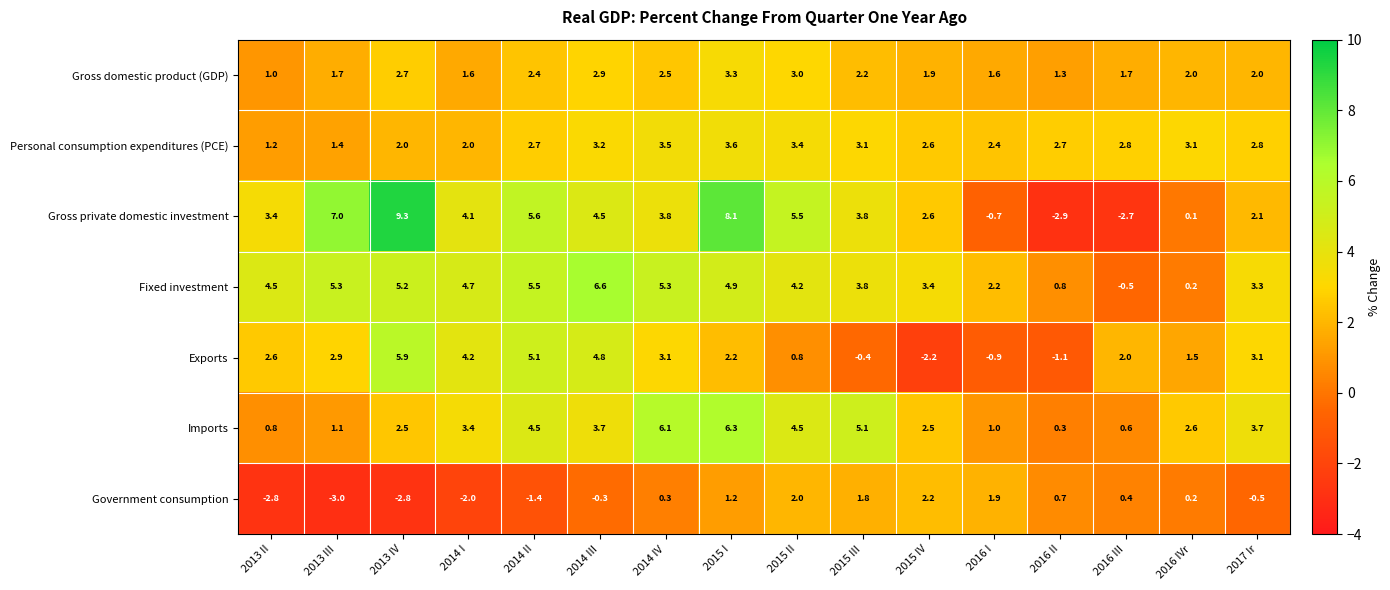

At which label is Exports closest to 1?

2015 II